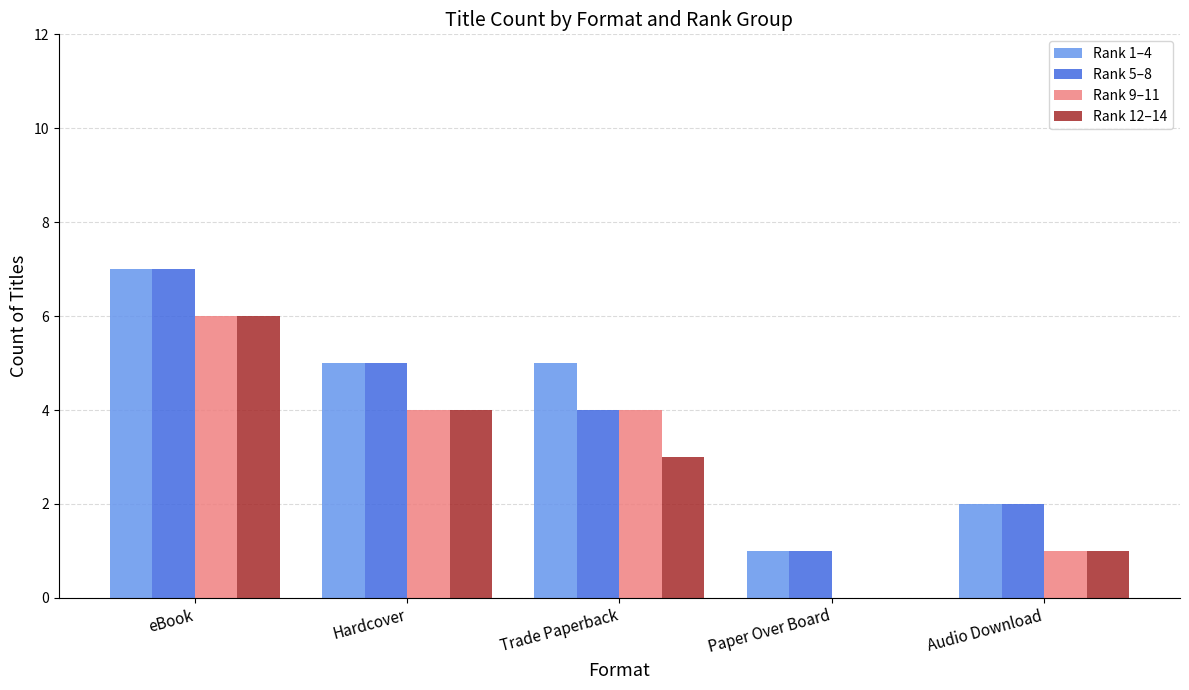

Which series has the largest total across all categories?

Rank 1–4